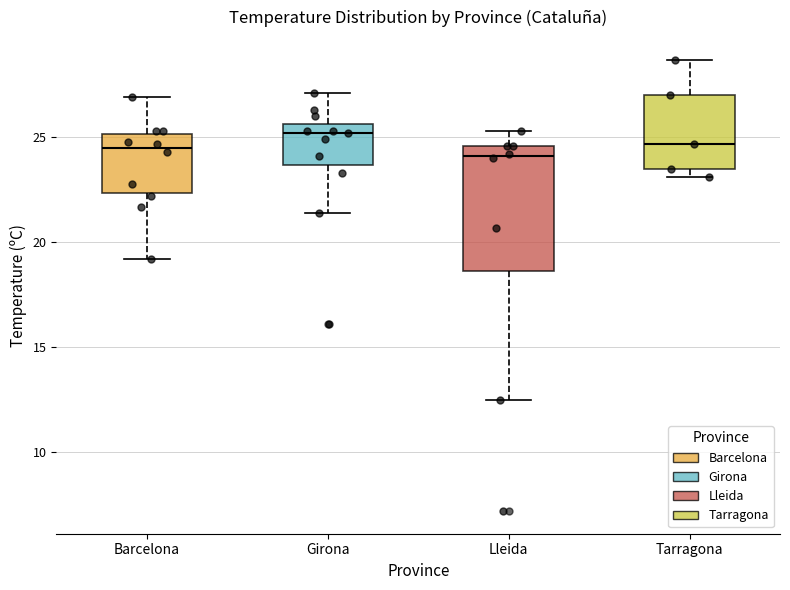

Reading left to right, transcribe this box plot: for each box, give where its median line is, the range the box spans, and where its two whiskers end, as read against the y-axis. The values are not printed on the chart, so give them approximately, as read against the axis.

Barcelona: median 24.5, box 22.5 to 25.0, whiskers 19.0 to 27.0
Girona: median 25.0, box 23.5 to 25.5, whiskers 21.5 to 27.0
Lleida: median 24.0, box 18.5 to 24.5, whiskers 12.5 to 25.5
Tarragona: median 24.5, box 23.5 to 27.0, whiskers 23.0 to 28.5